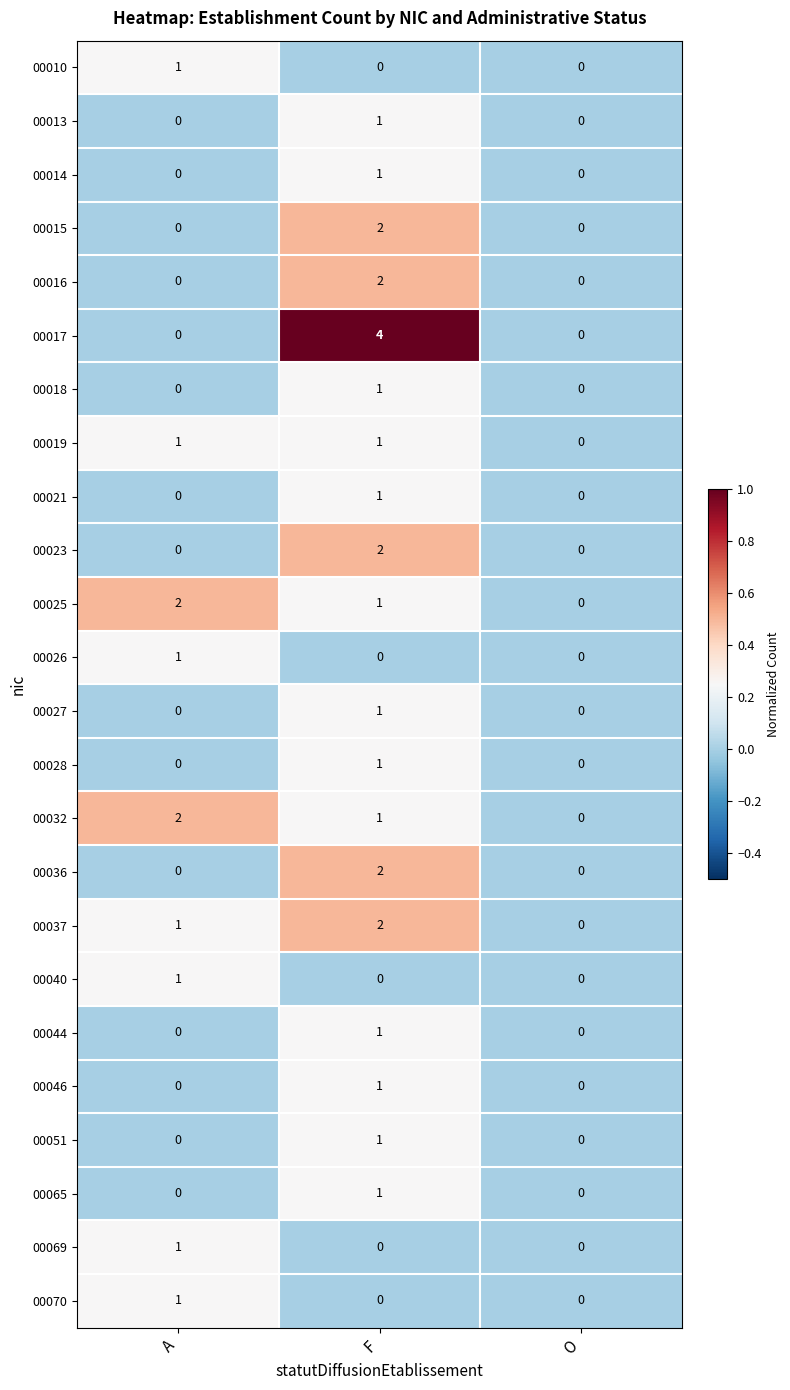

Which series changed the most between F and O?

00017